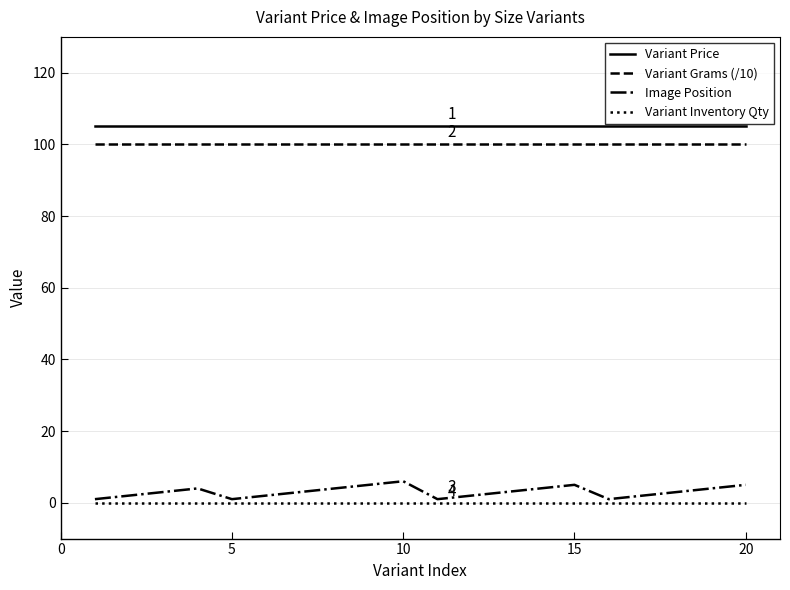

Which series has the widest spread of values?

Image Position